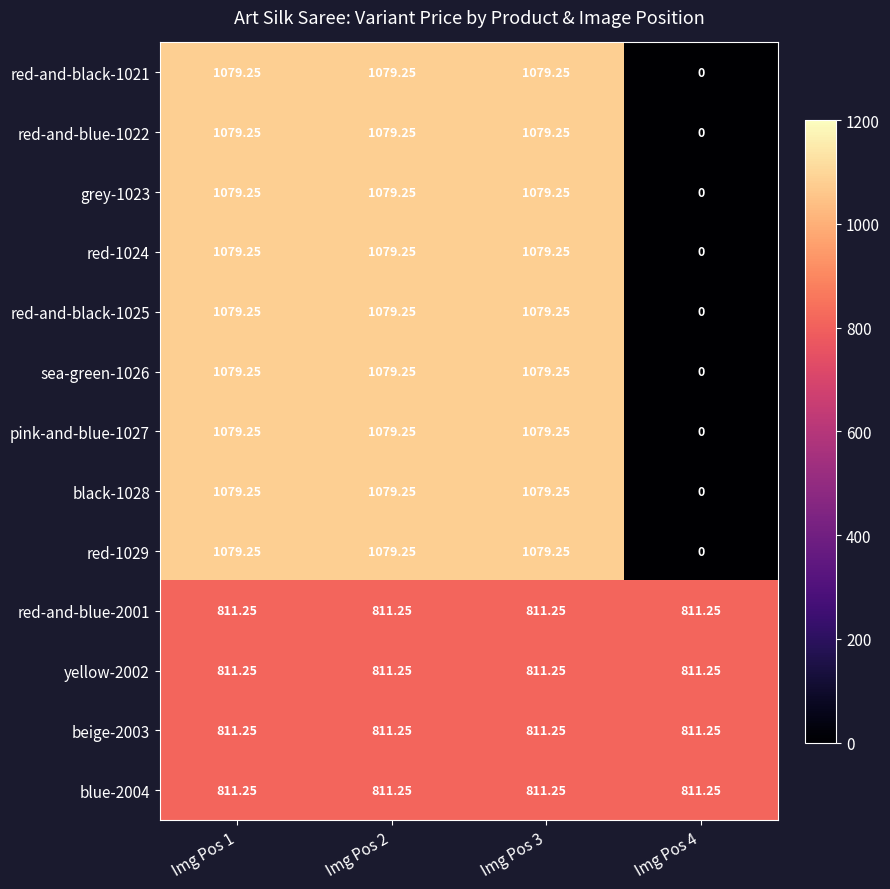

Is the value of red-1029 at Img Pos 2 greater than the value of red-and-blue-2001 at Img Pos 3?

Yes